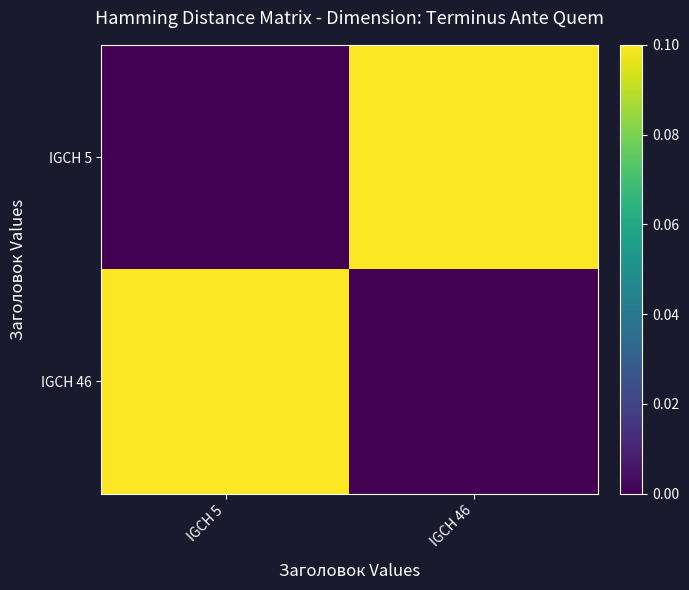

Which series has the largest total across all categories?

IGCH 5